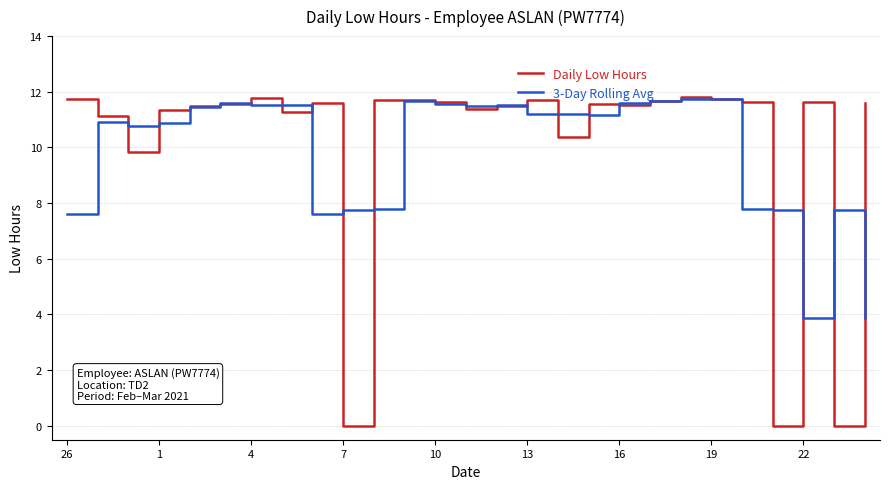

At how many categories does at least one series exceed 0?

27